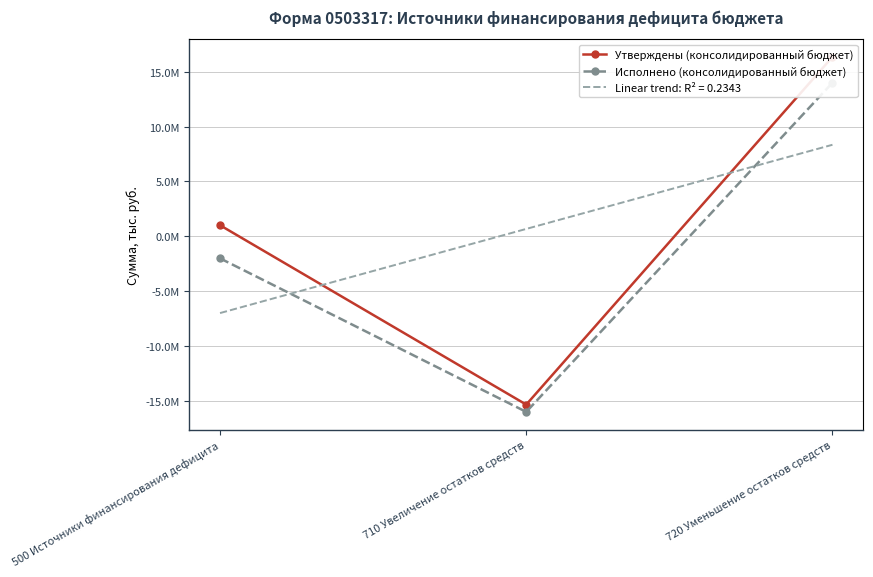

What are all the series names shown in the legend?

Утверждены (консолидированный бюджет), Исполнено (консолидированный бюджет)